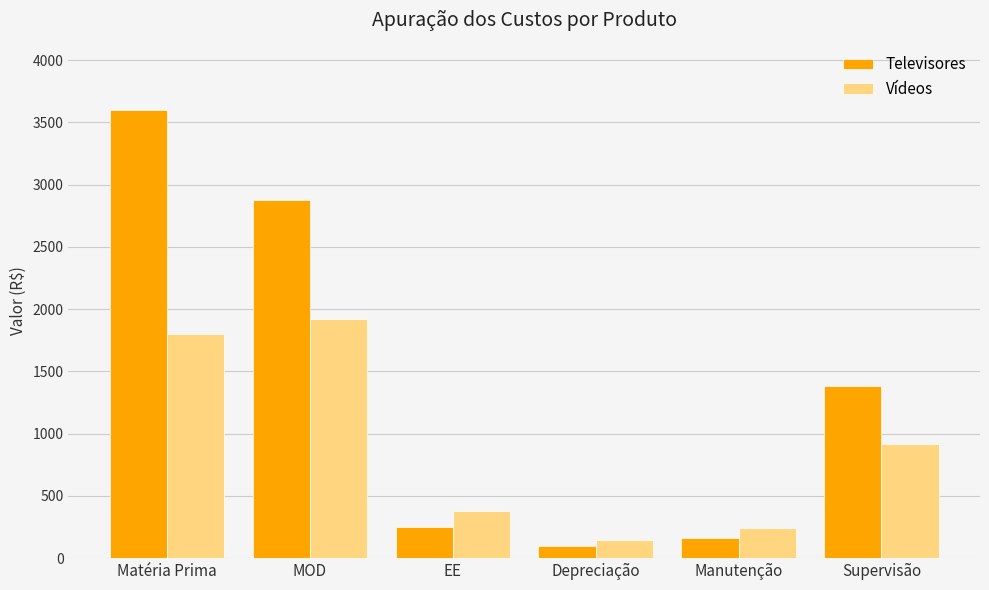

List the series in order of their peak value, lowest first.

Vídeos, Televisores